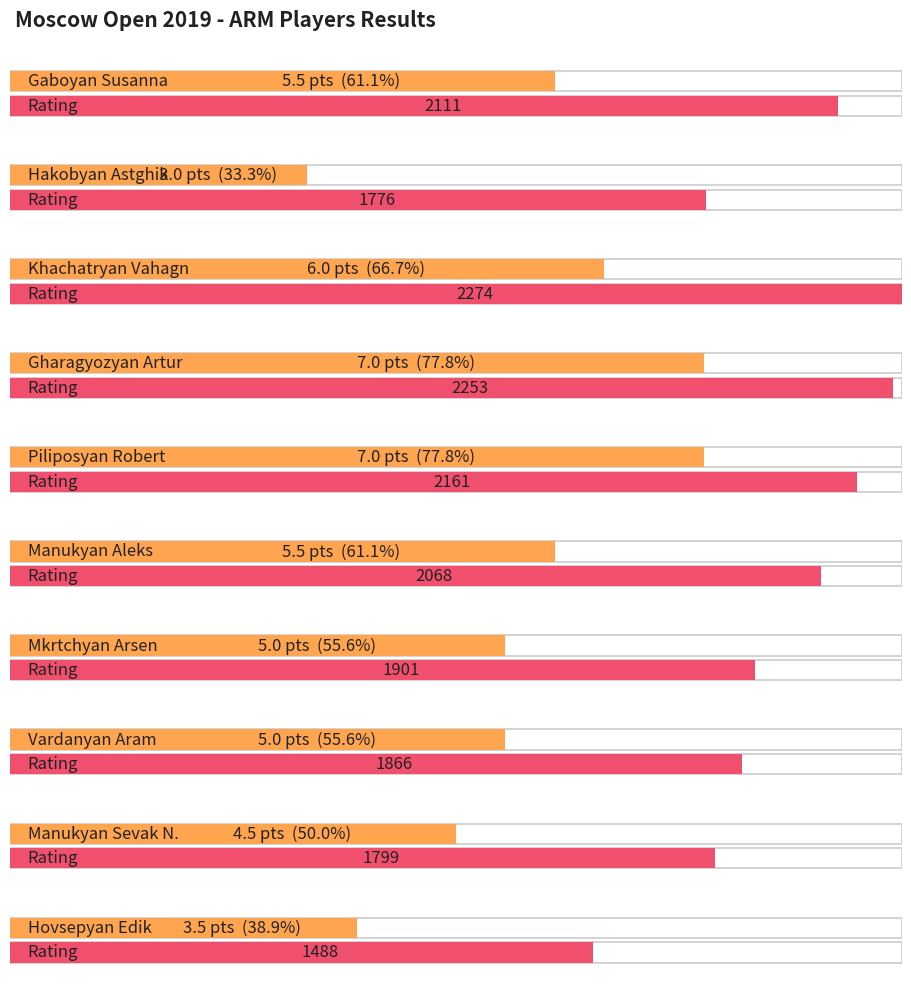

The chart shows a value of 7.0 at Piliposyan Robert. True or false?

True